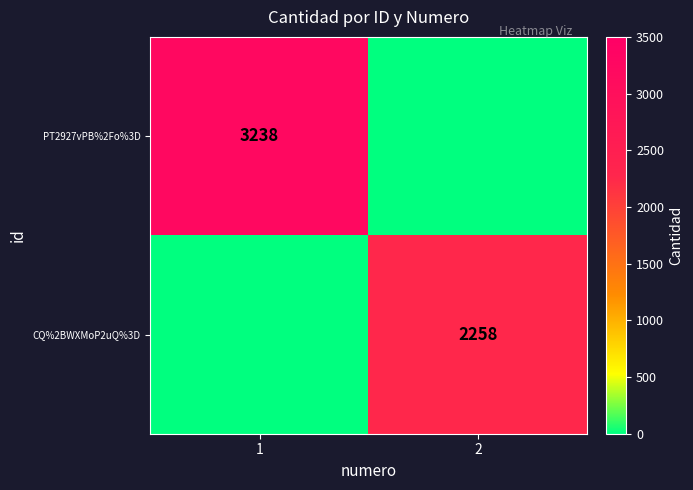

The value of PT2927vPB%2Fo%3D at 1 is 5182. True or false?

False